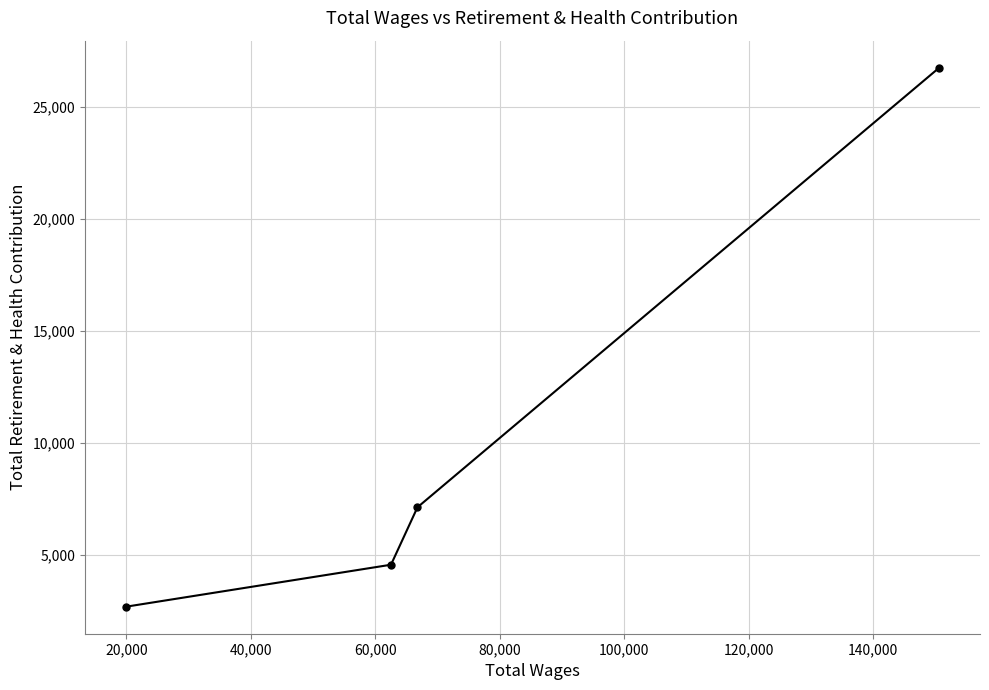

What is the sum of all values?

41124